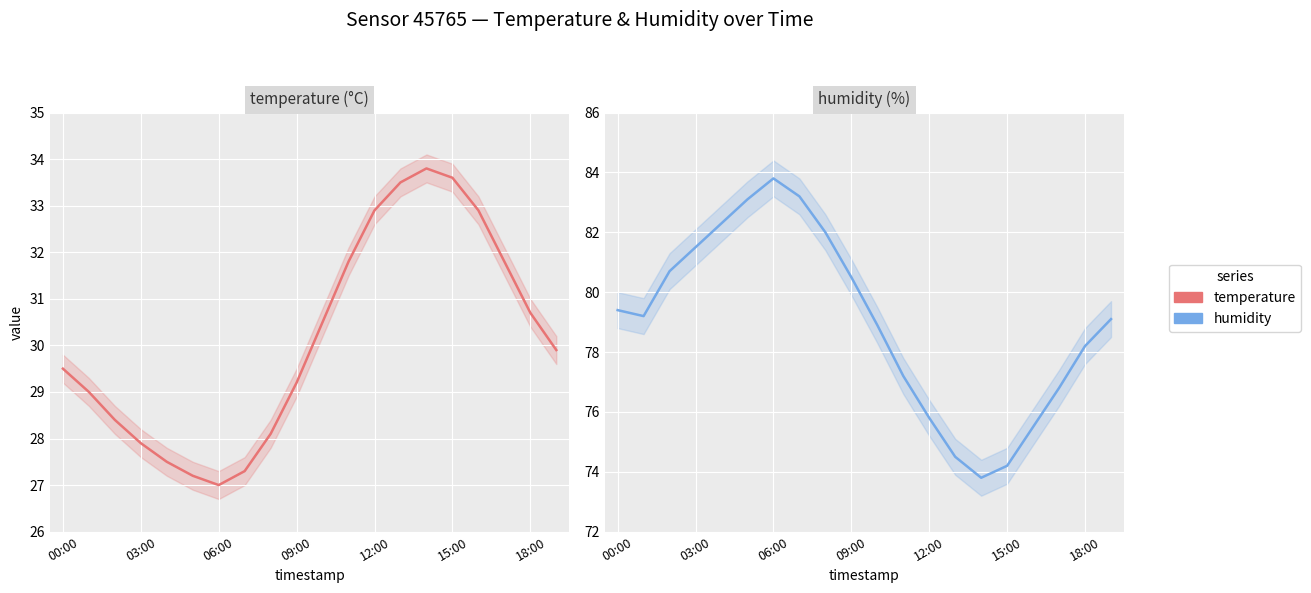

True or false: humidity has more than 2 interior local peaks.

False